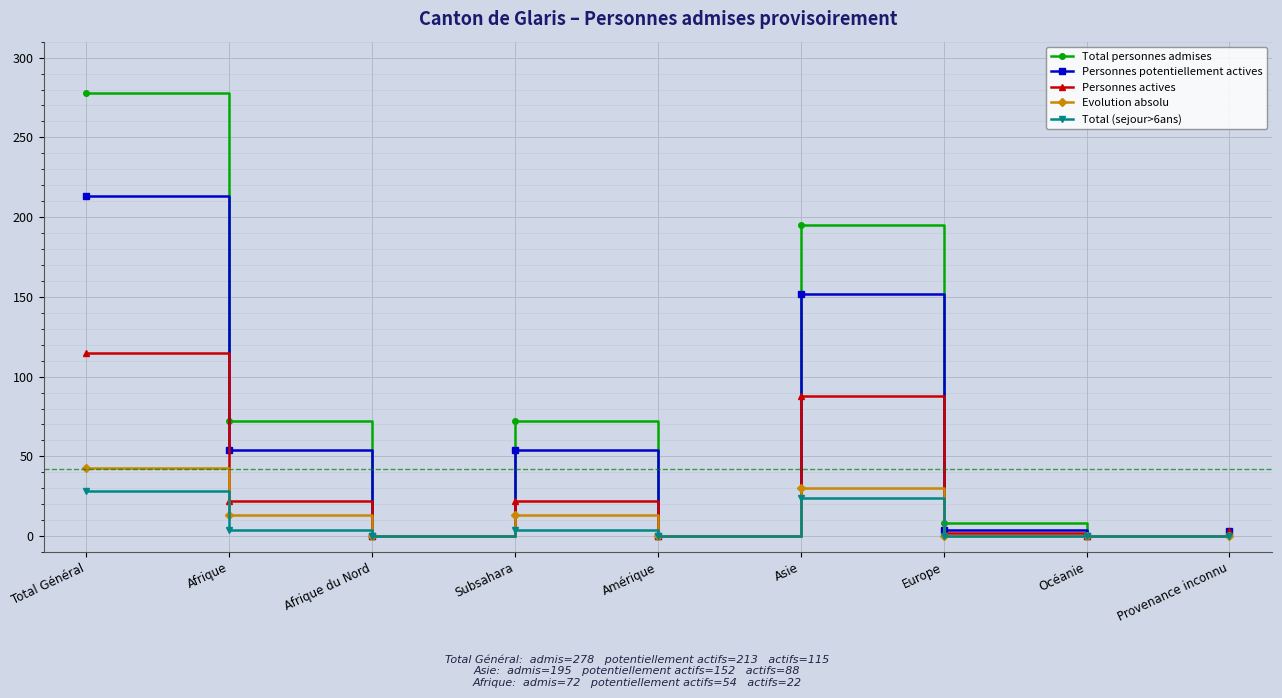

Which category has the highest value in the Evolution absolu series?

Total Général